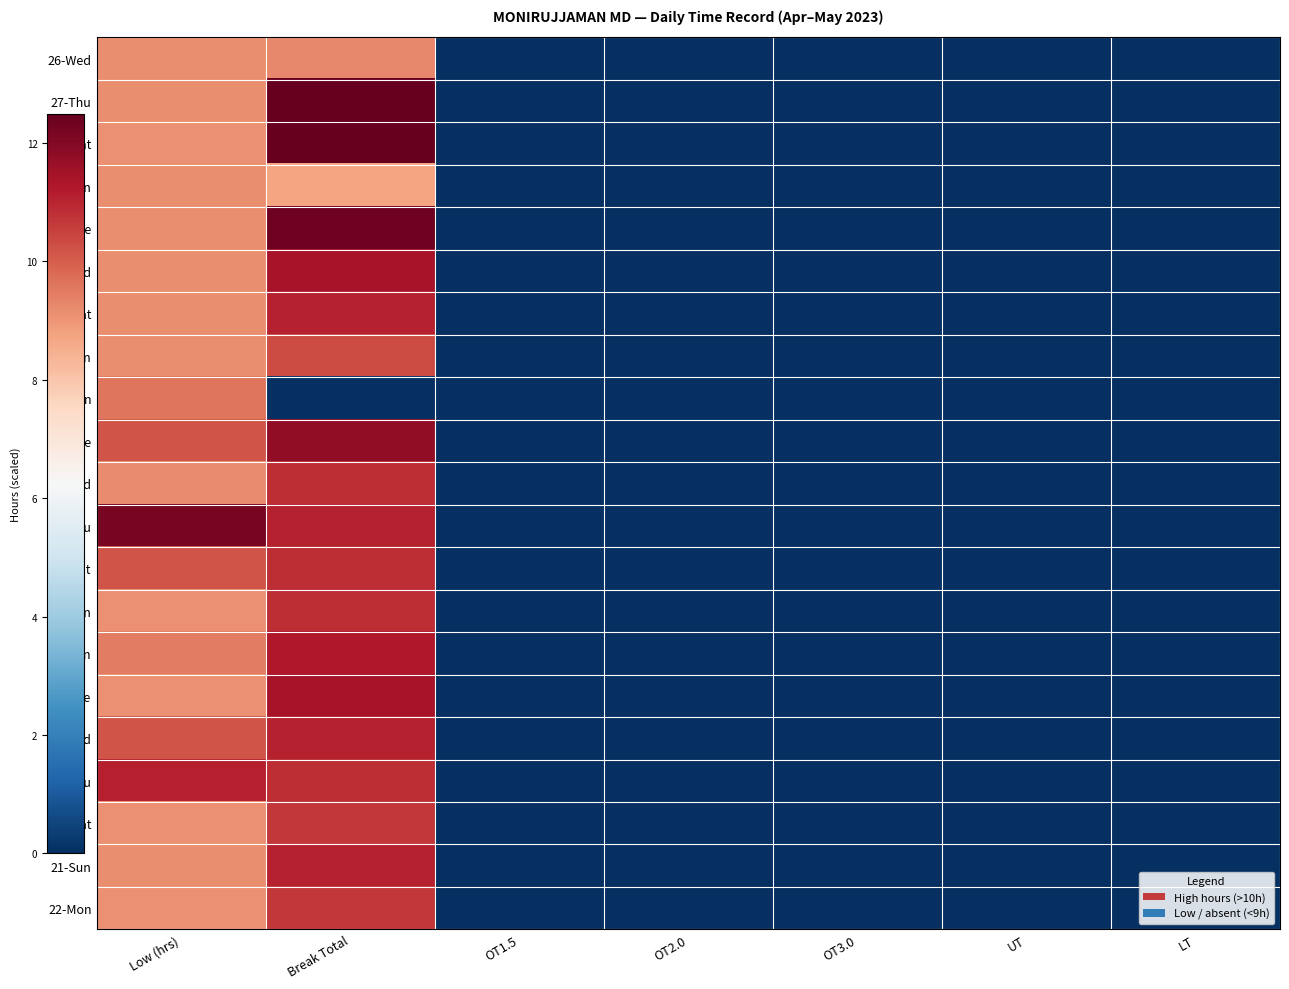

At which category is the sum across all series the highest?

Break Total